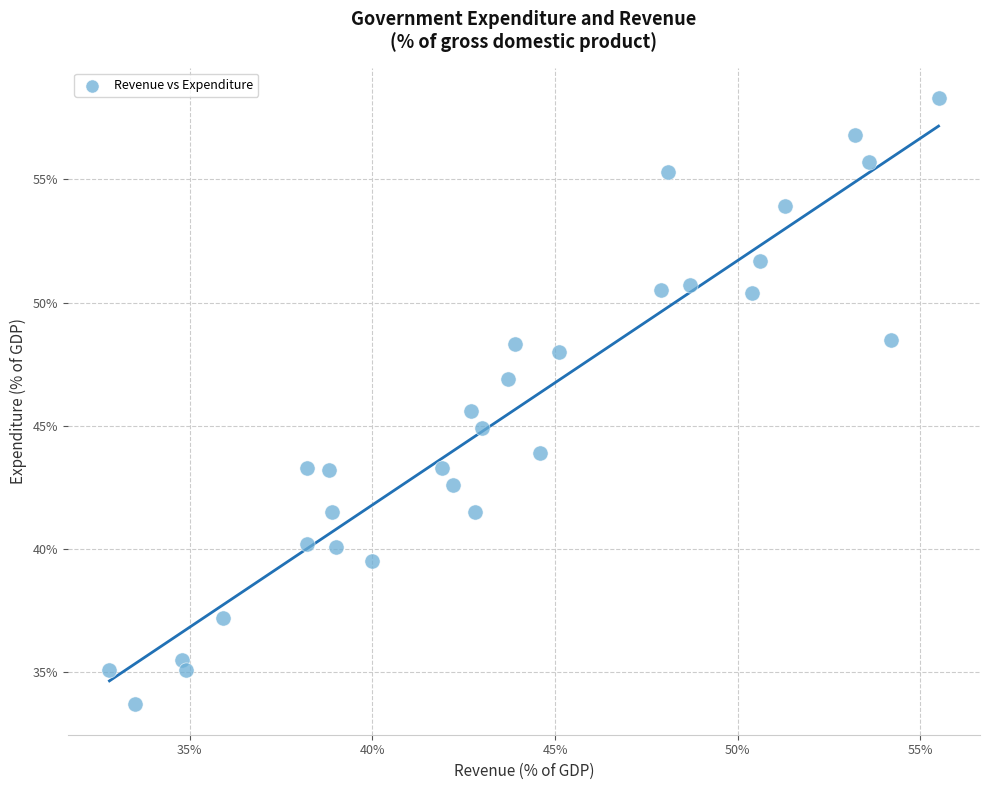

What is the range of X values (max minus min)?

22.7